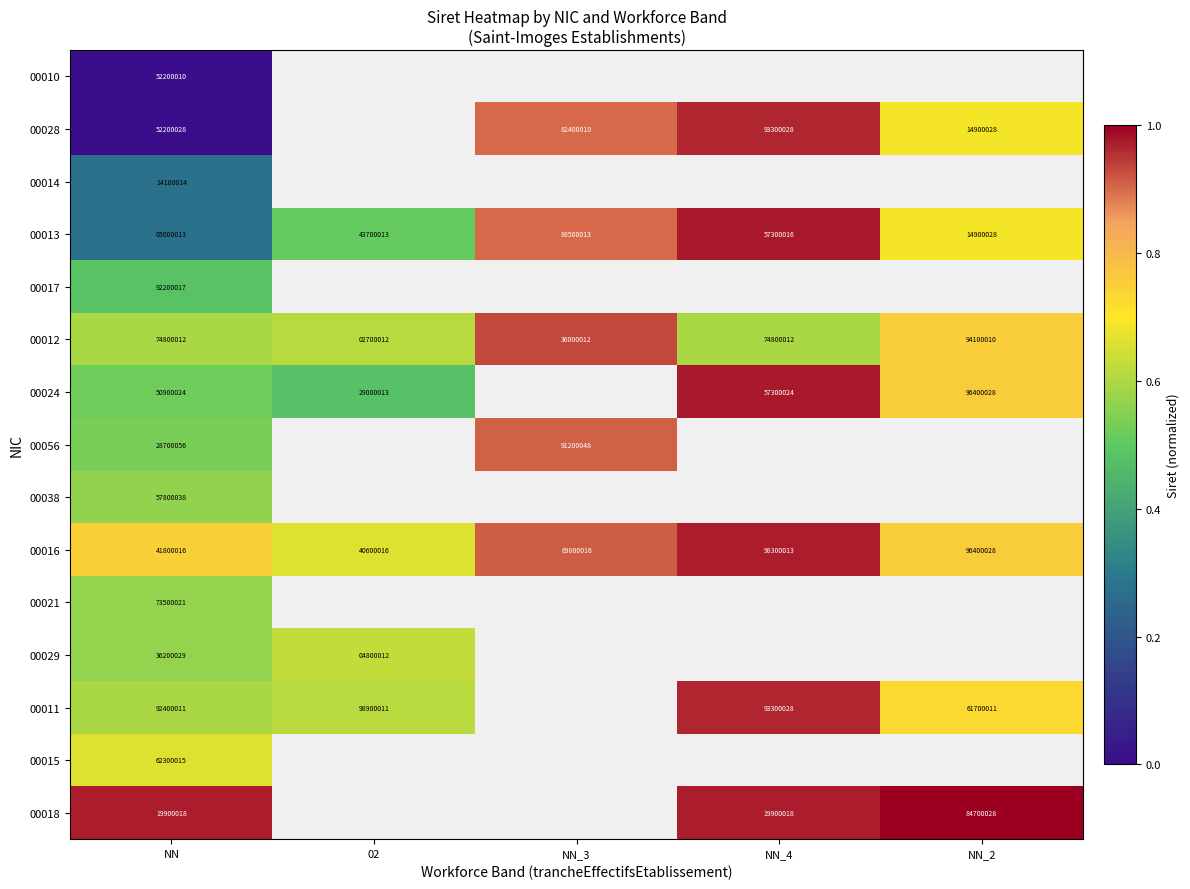

Is it true that 00018 equals 35388506 at NN_4?

False